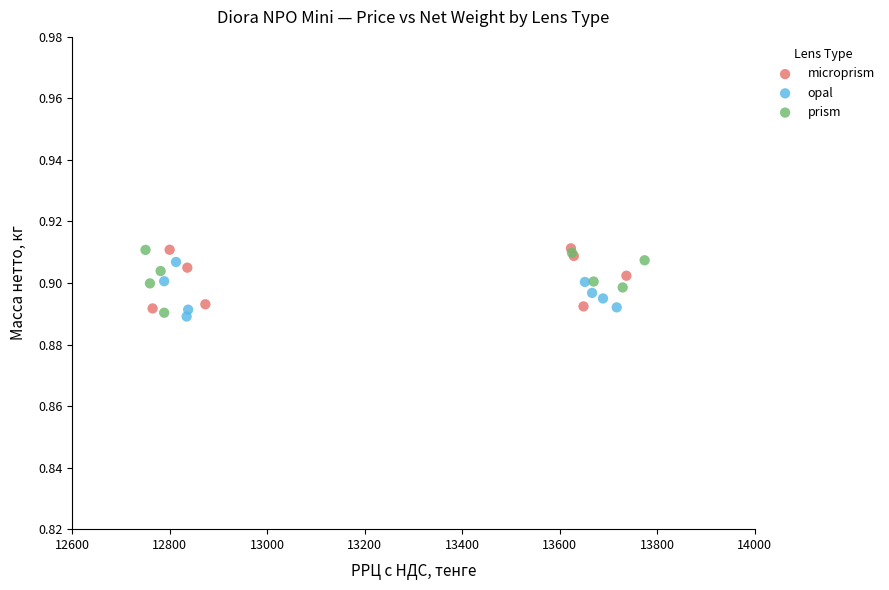

What are all the series names shown in the legend?

microprism, opal, prism